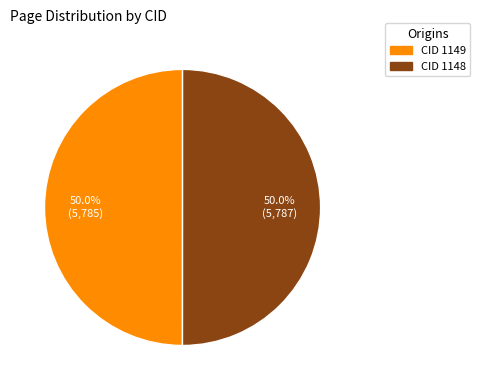

How many slices are in this pie chart?

2